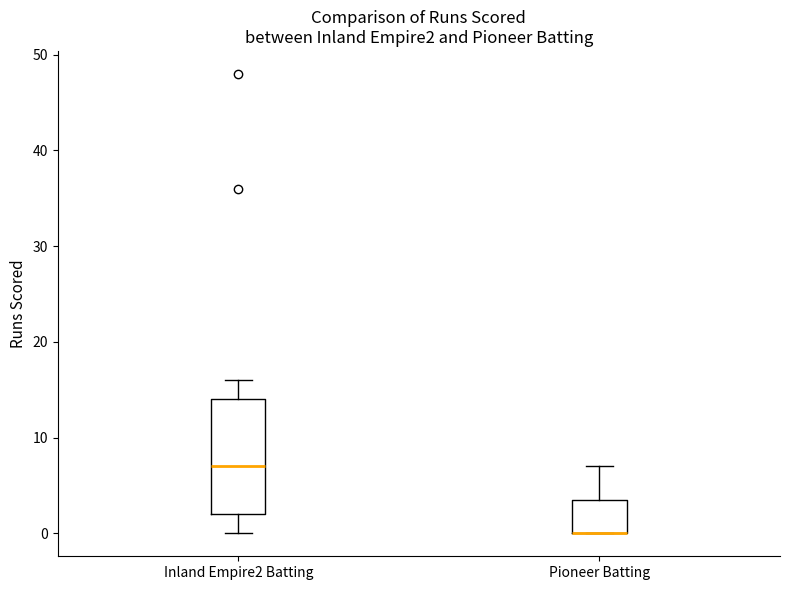

Which box is the tallest, from its lower edge to its upper edge?

Inland Empire2 Batting